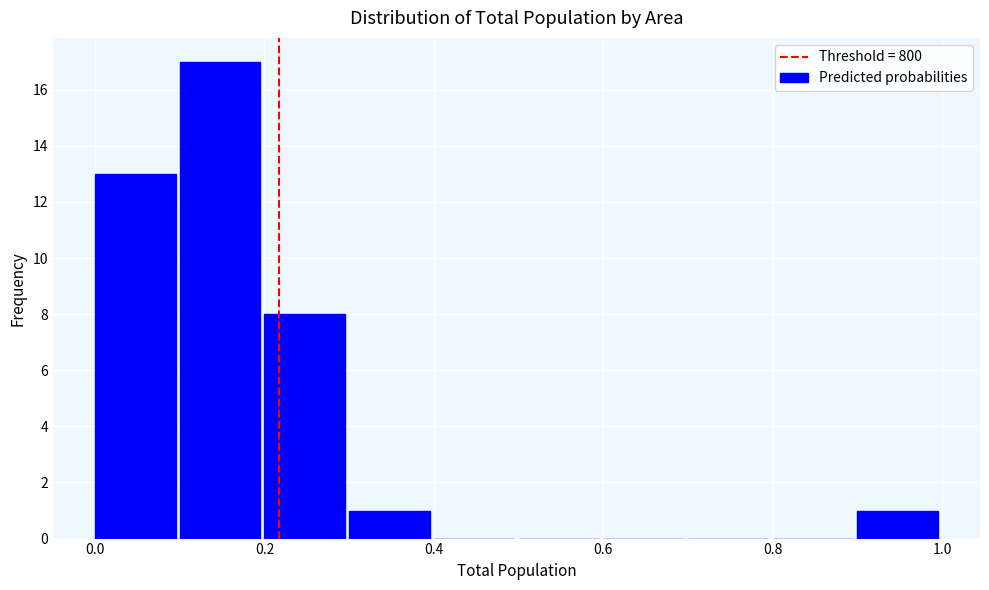

Reading left to right, list every bar in this chart as the range it spans on the x-axis followed by its height. The values are not printed on the chart, so give them approximately, as read against the axis.

0.0 to 0.1: 13
0.1 to 0.2: 17
0.2 to 0.3: 8
0.3 to 0.4: 1
0.4 to 0.5: 0
0.5 to 0.6: 0
0.6 to 0.7: 0
0.7 to 0.8: 0
0.8 to 0.9: 0
0.9 to 1.0: 1